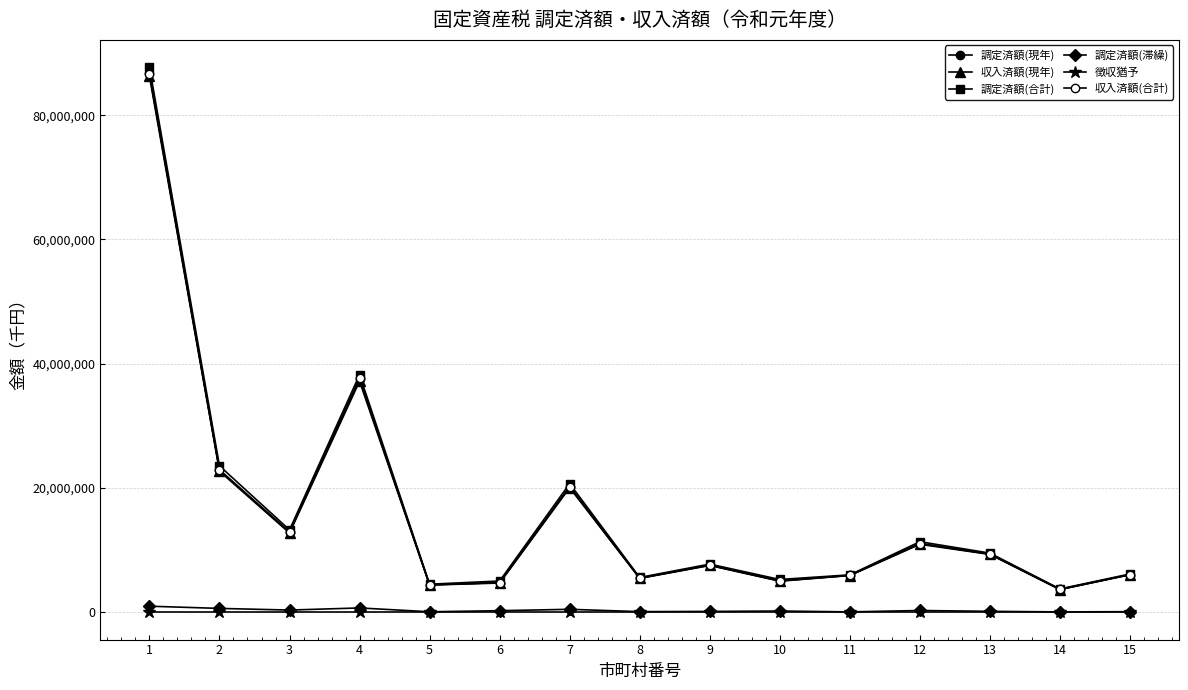

Count the number of categories in the chart.

15